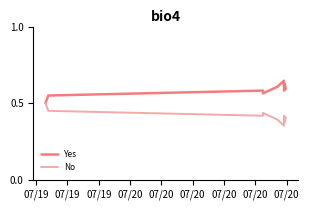

What are all the series names shown in the legend?

Yes, No